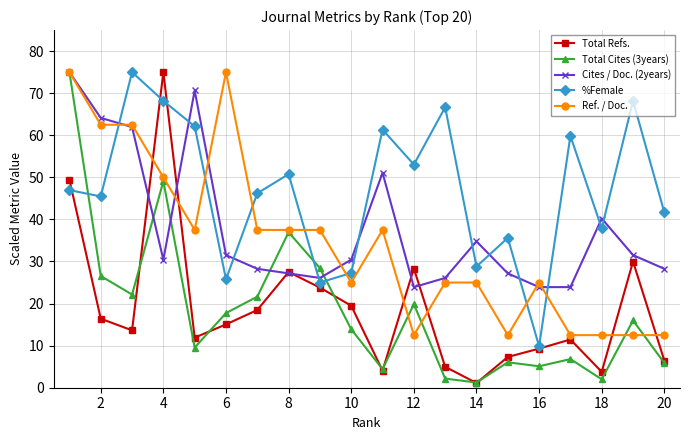

What is the value of the %Female point at the 20th from the left?

41.7